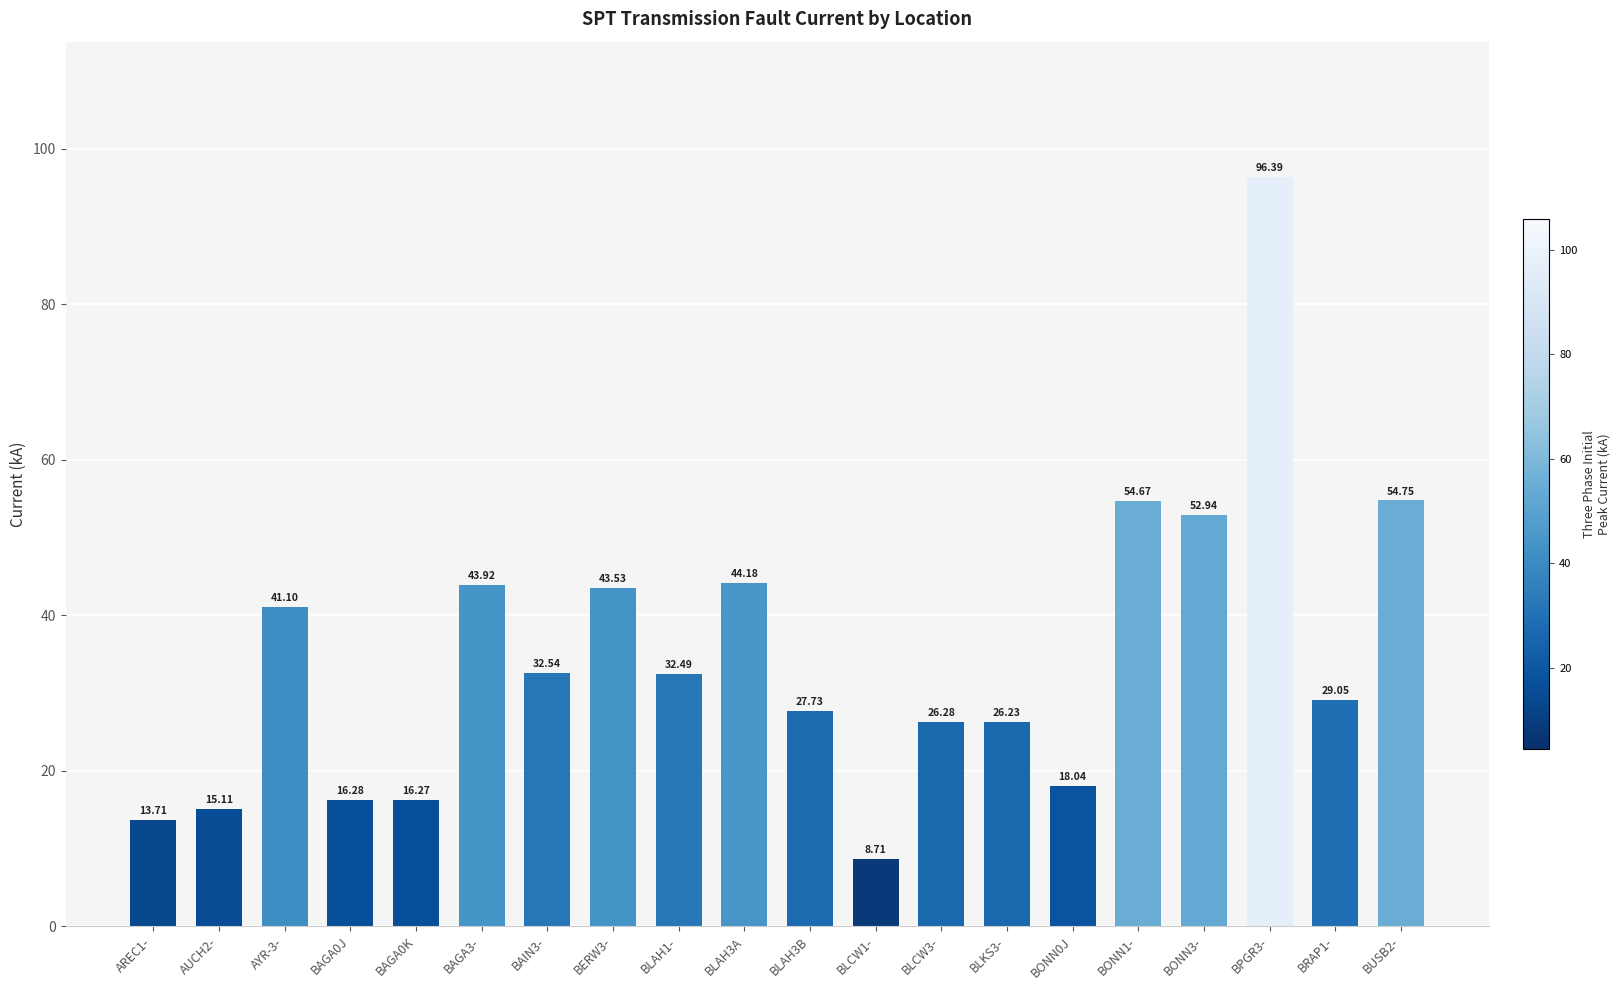

Reading right to left, transcribe all the data shown in this chart.

54.8	29.1	96.4	52.9	54.7	18.0	26.2	26.3	8.7	27.7	44.2	32.5	43.5	32.5	43.9	16.3	16.3	41.1	15.1	13.7